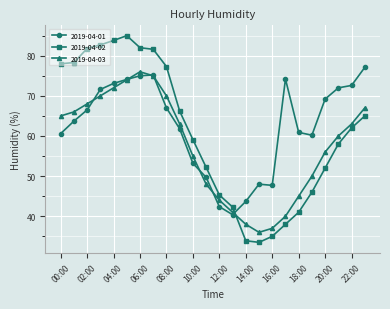

What is the difference between the second highest and minimum values in the 2019-04-01 series?

34.8